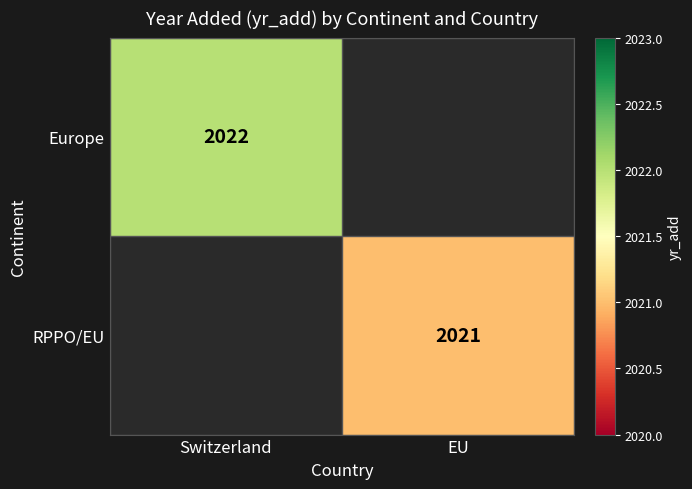

Is it true that Europe equals 2022 at Switzerland?

True